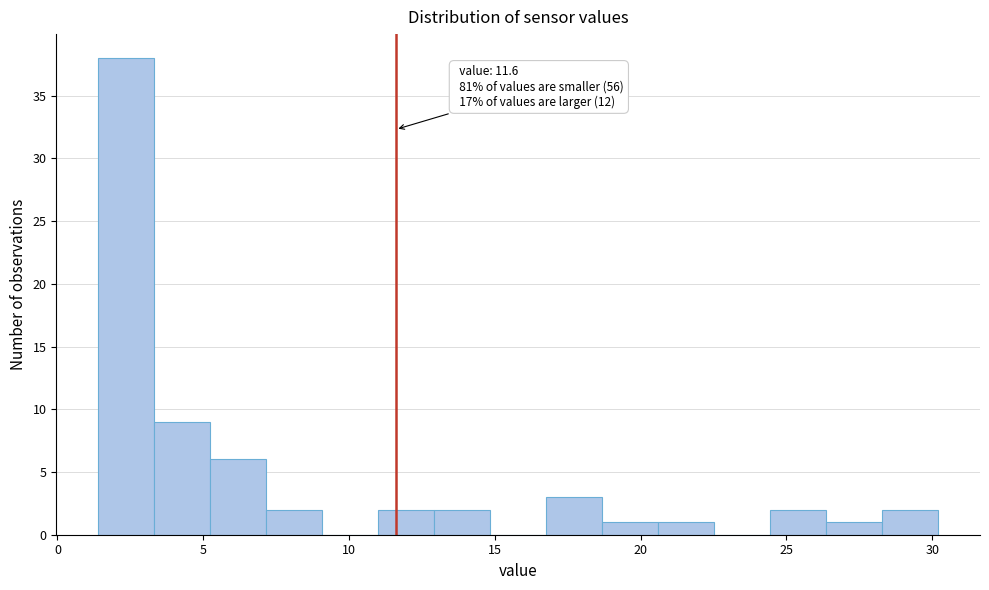

Read against the x-axis, roughly where is the centre of the tallest bar?

2.5